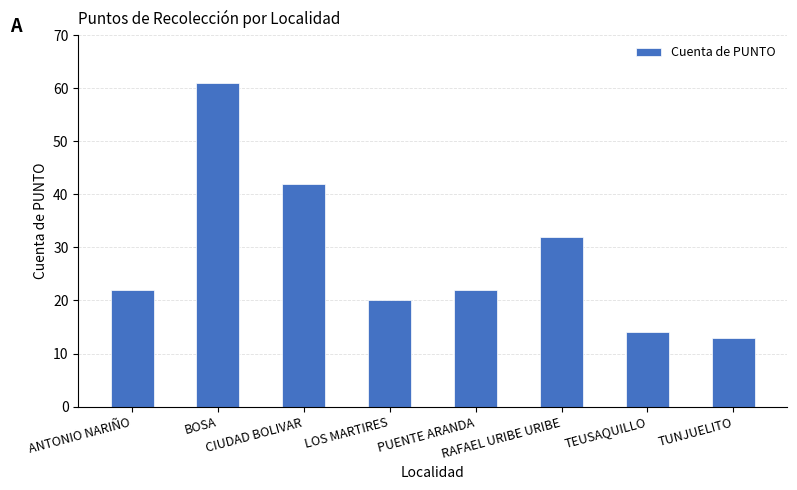

What is the sum of all values?

226